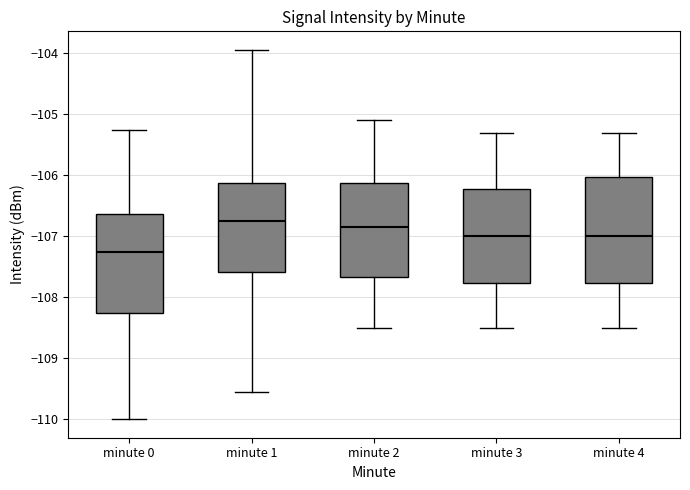

Comparing the boxes themselves (not the whiskers), which one is the tallest?

minute 4